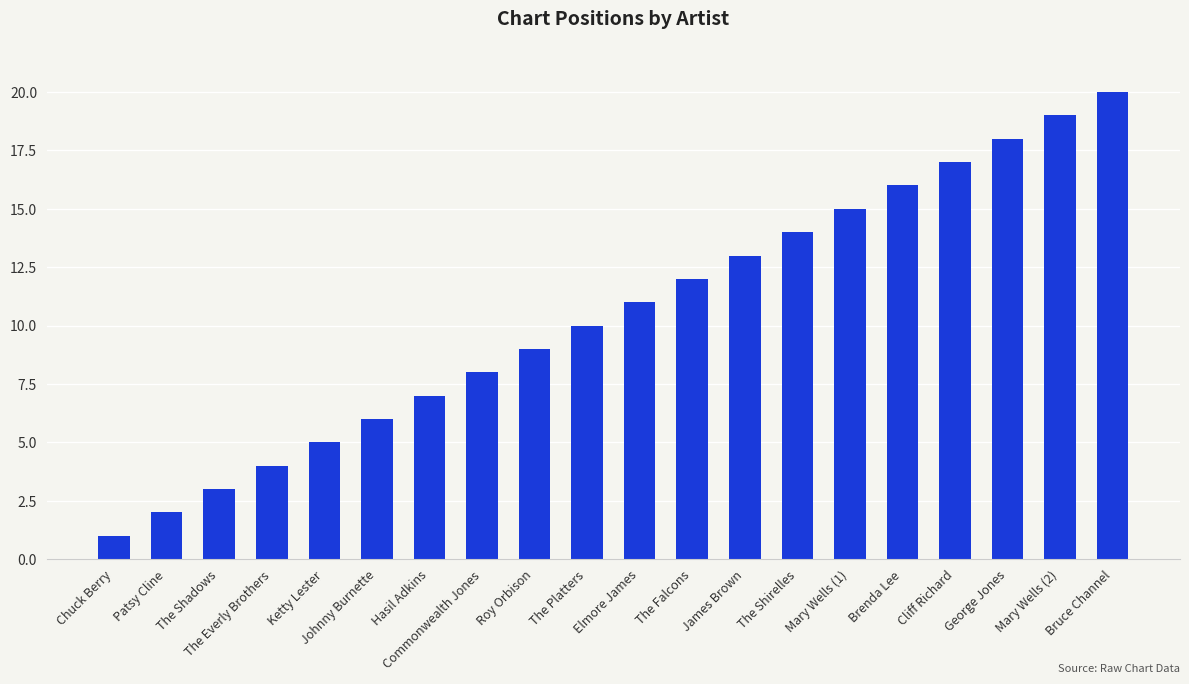

What is the difference between the second highest and minimum values?

18